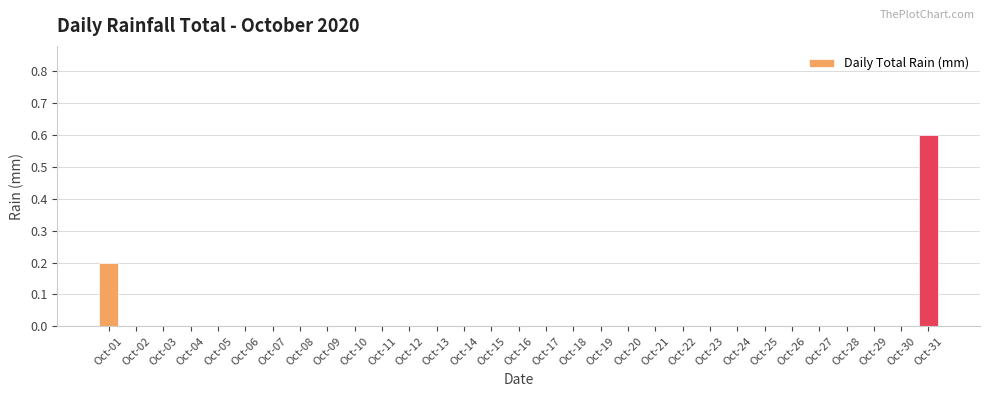

What is the sum of all values?

0.8